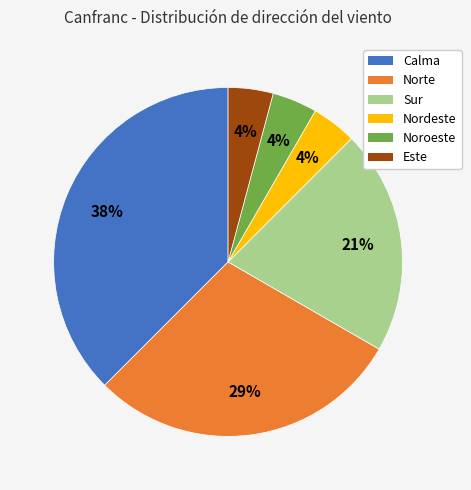

Does any single category account for the majority?

No